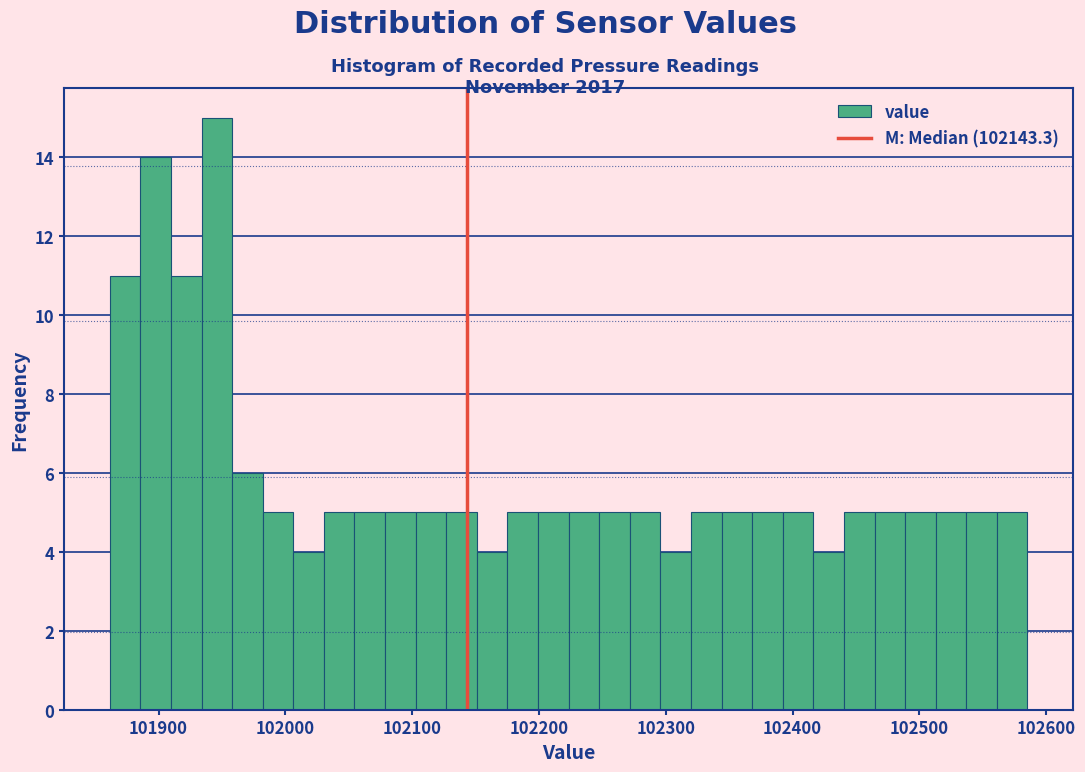

Around what value on the x-axis is the tallest bar? Give the approximate position of its centre, as read against the axis.

101950